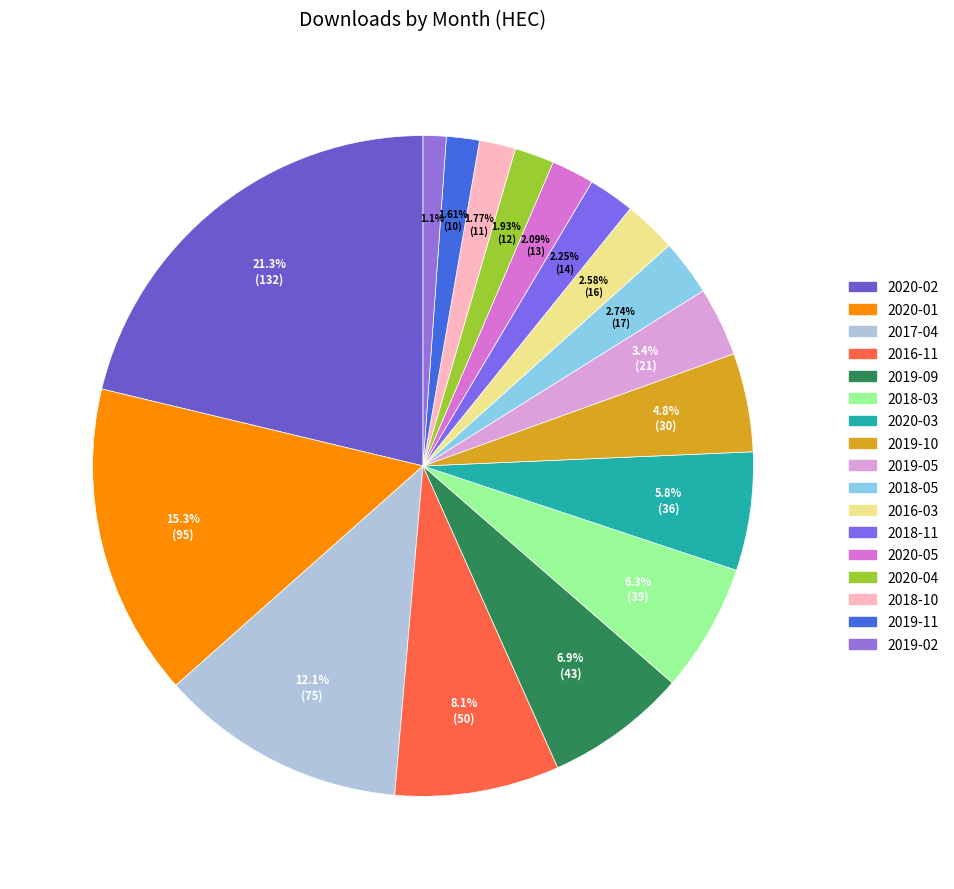

Approximately how many times larger is the value at 2016-11 compared to 2020-03?

1.4